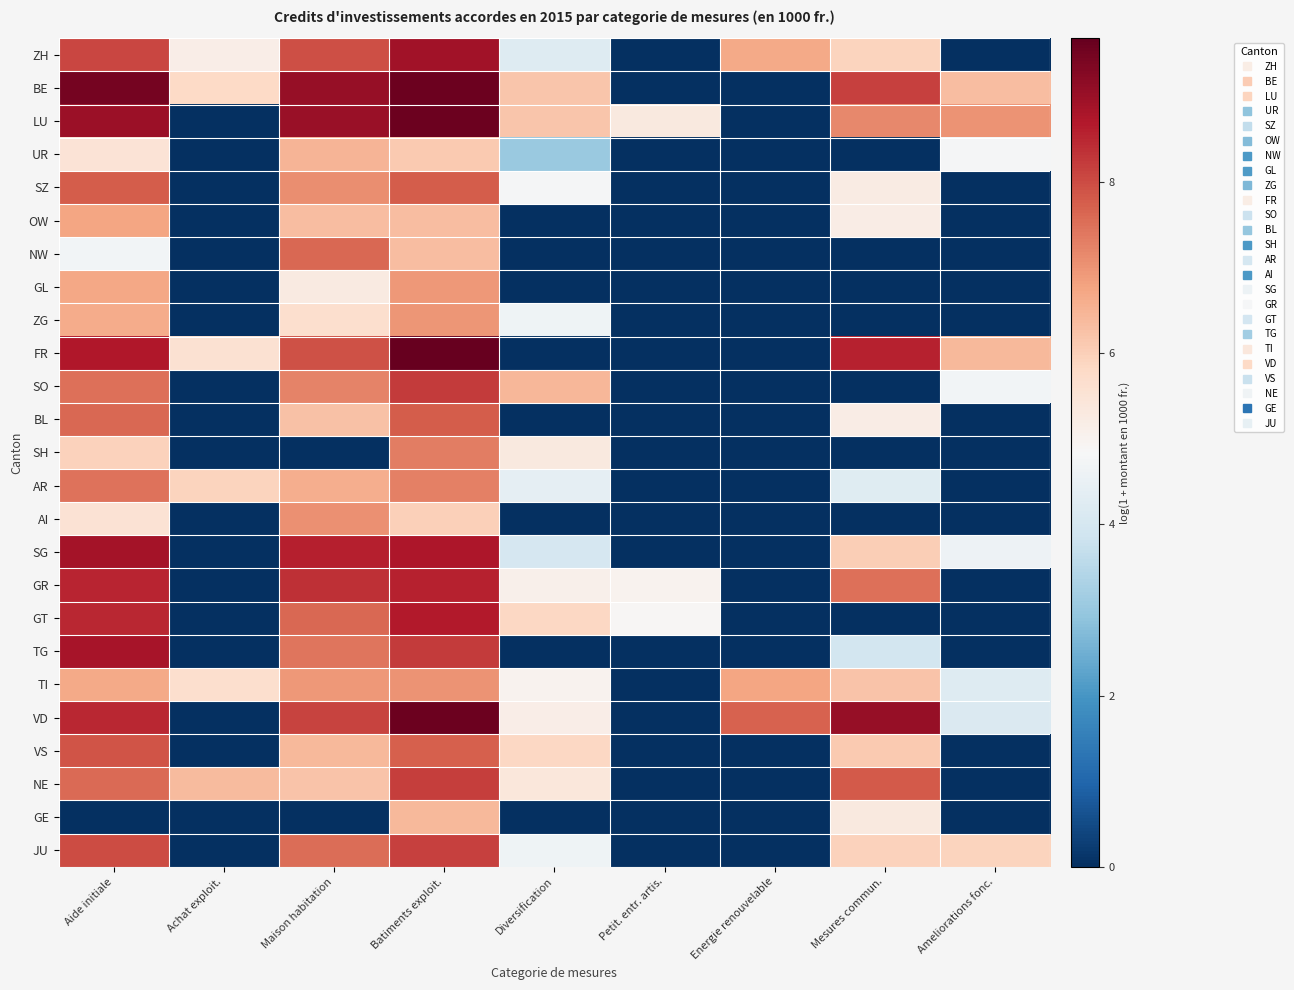

How many series are shown in this chart?

25